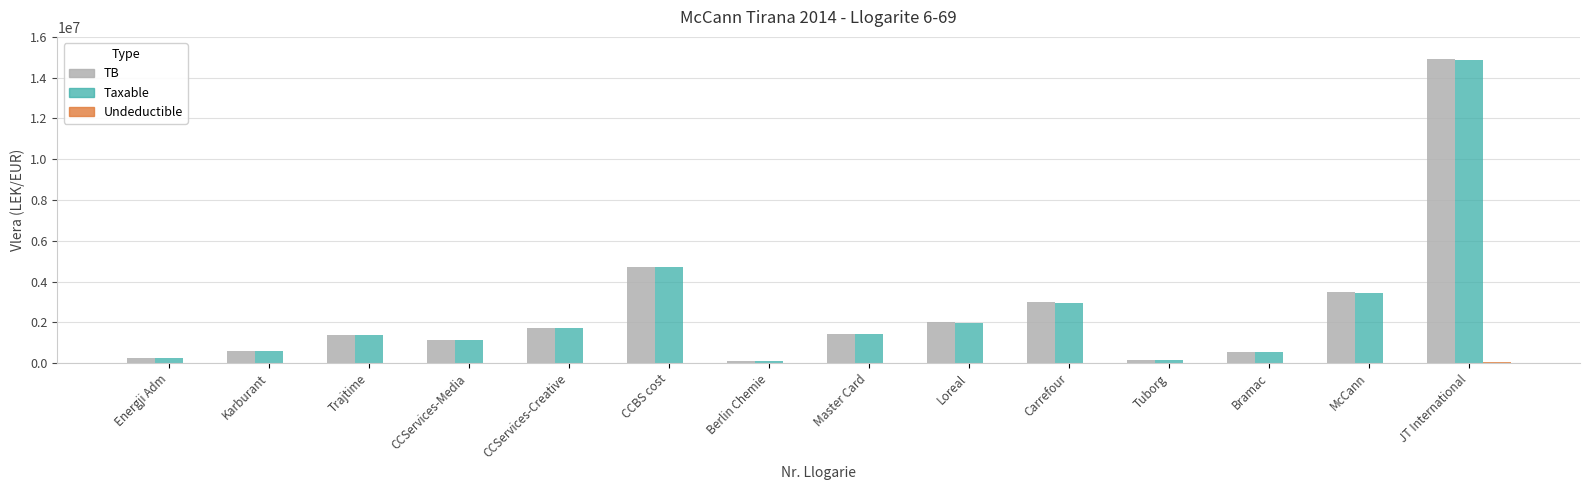

Which series changed the most between Loreal and Tuborg?

TB